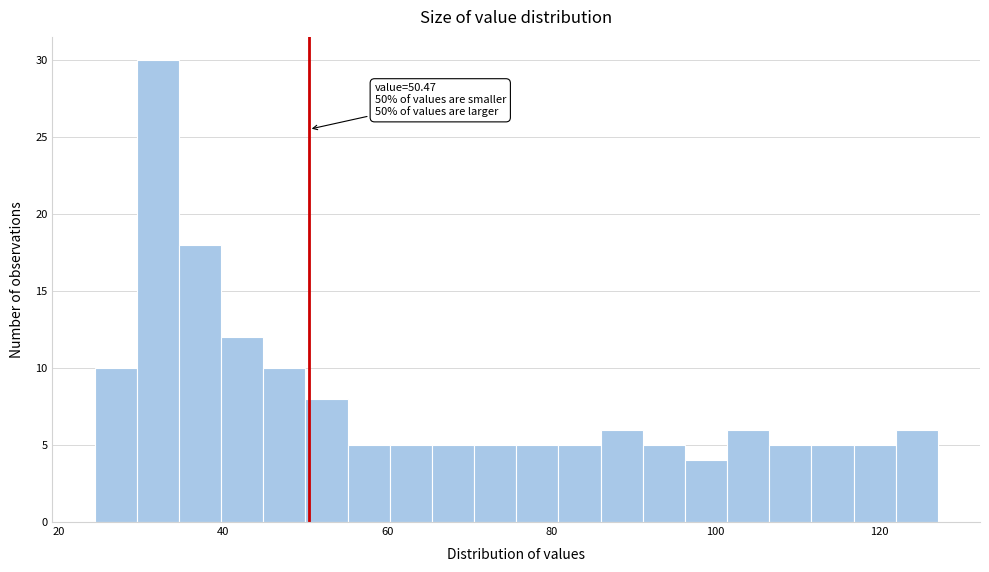

Around what value on the x-axis is the tallest bar? Give the approximate position of its centre, as read against the axis.

32